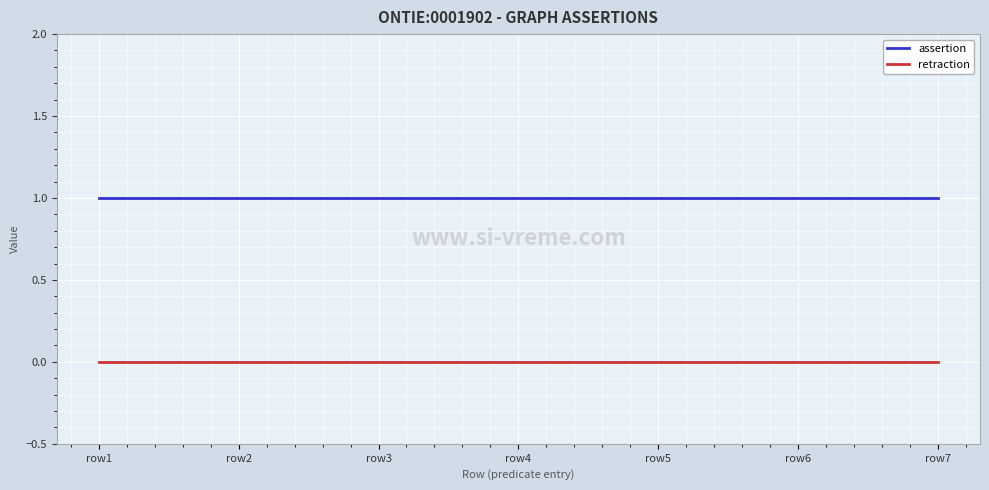

How many distinct data groups are displayed?

2